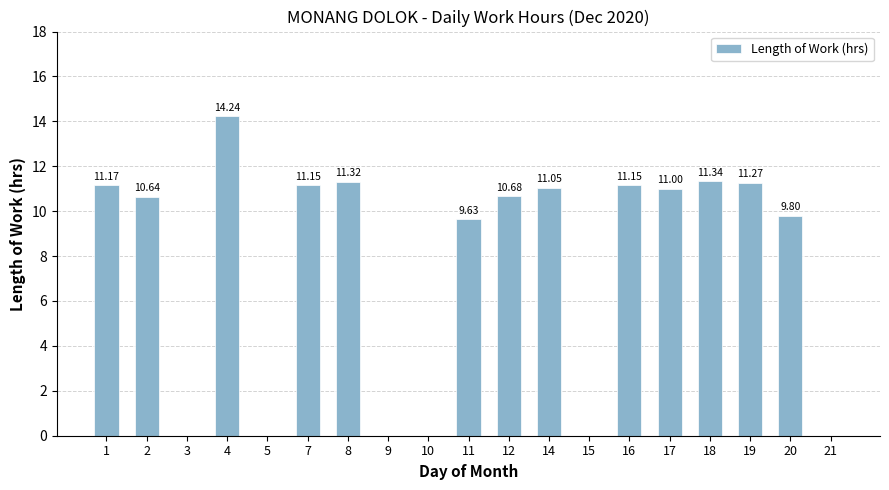

How many distinct data groups are displayed?

1